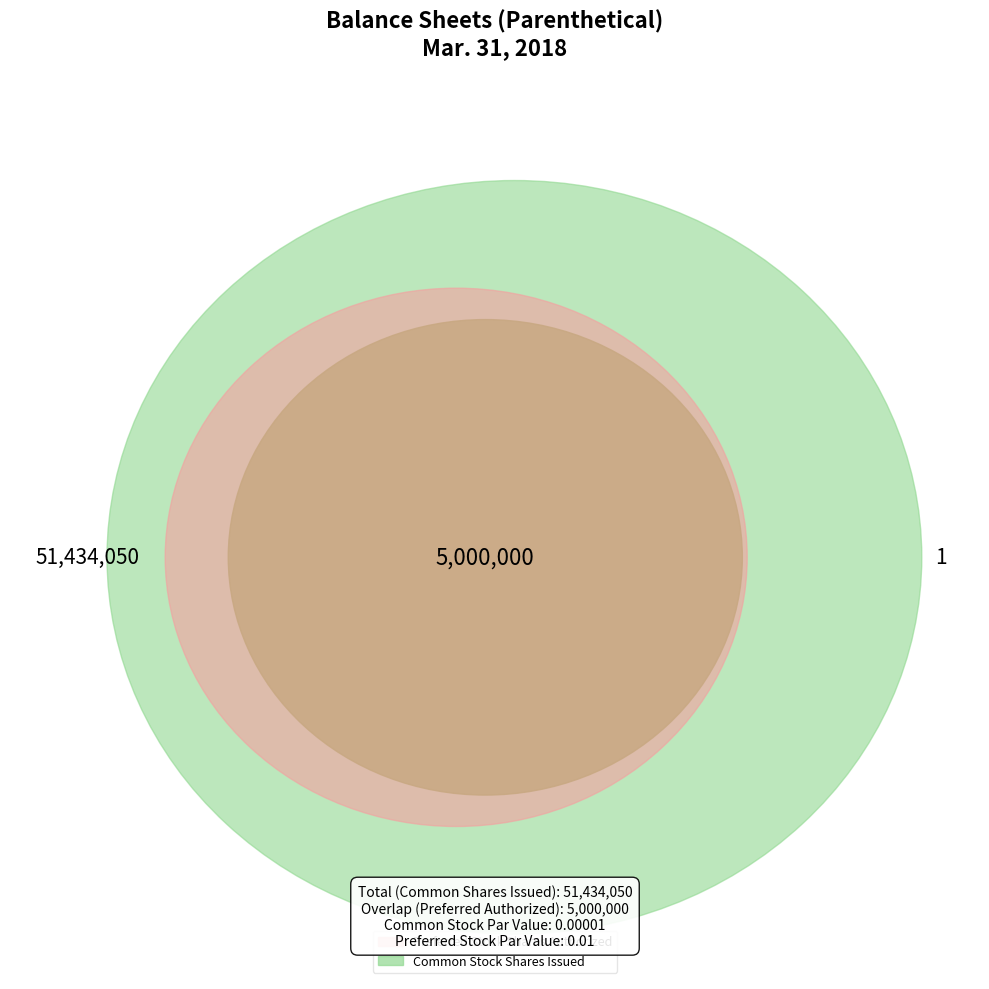

Is it true that Preferred Stock Shares Authorized is 21% of the pie?

False